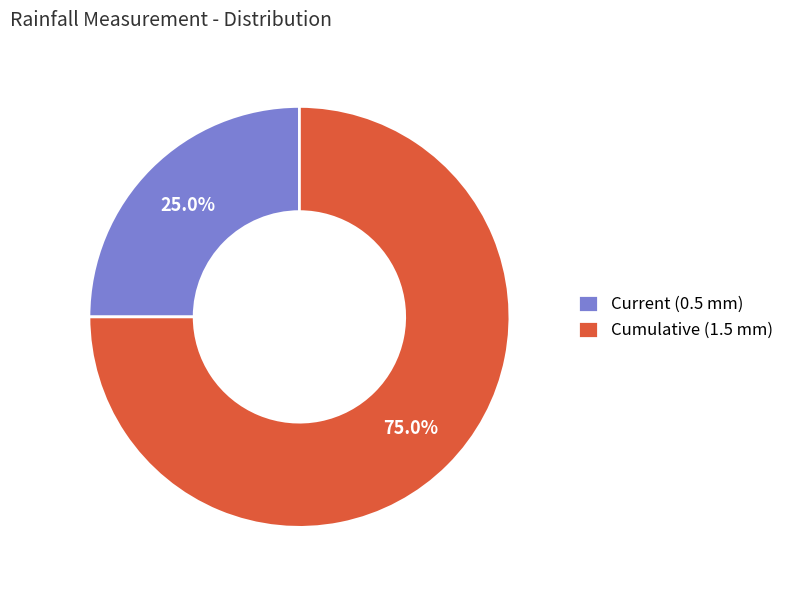

Which slice represents more than half of the pie?

Cumulative (1.5 mm)